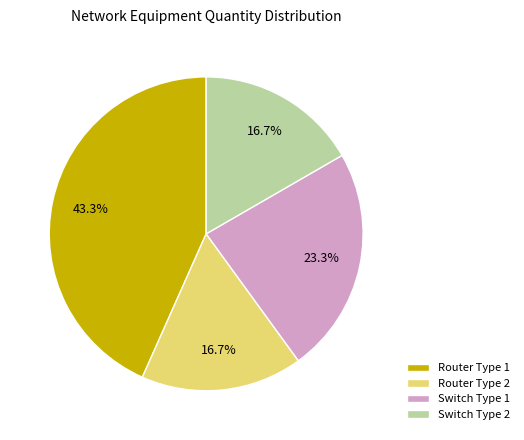

Is Switch Type 2 the majority of the pie?

No